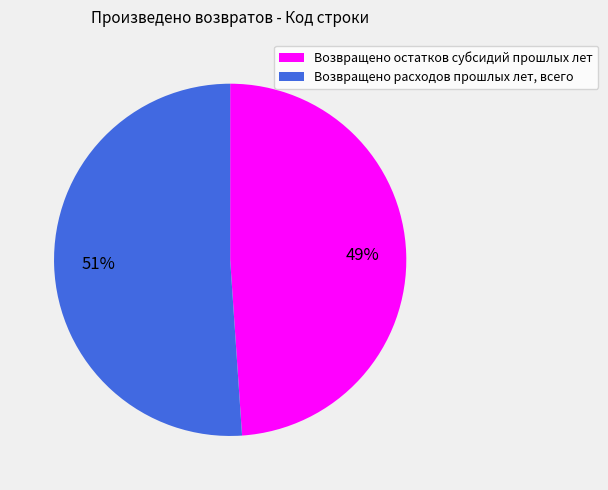

How many segments does this pie chart have?

2